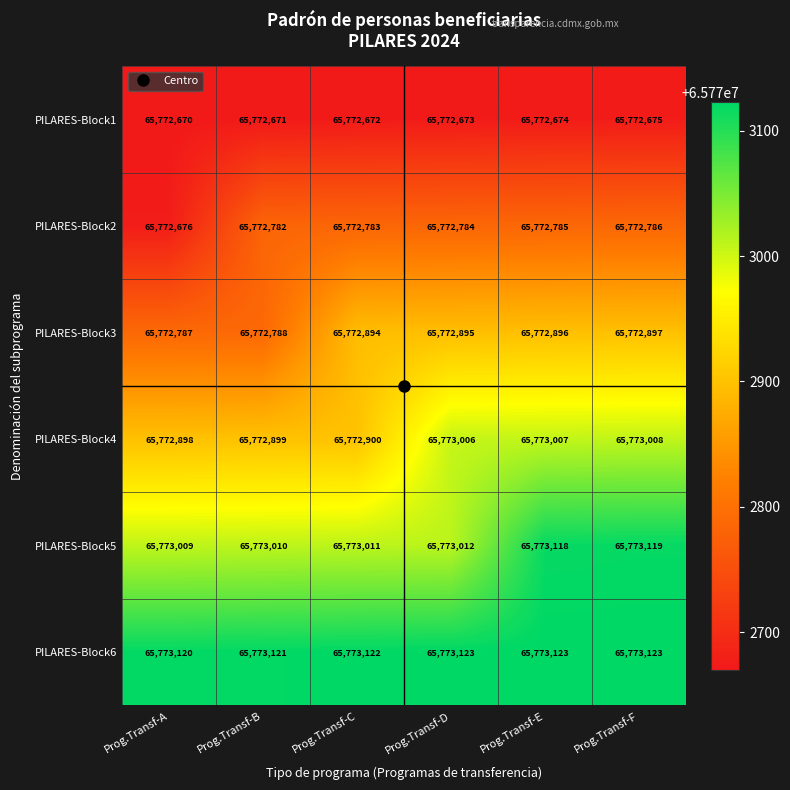

How many data points in PILARES-Block2 are less than 65772784?

3